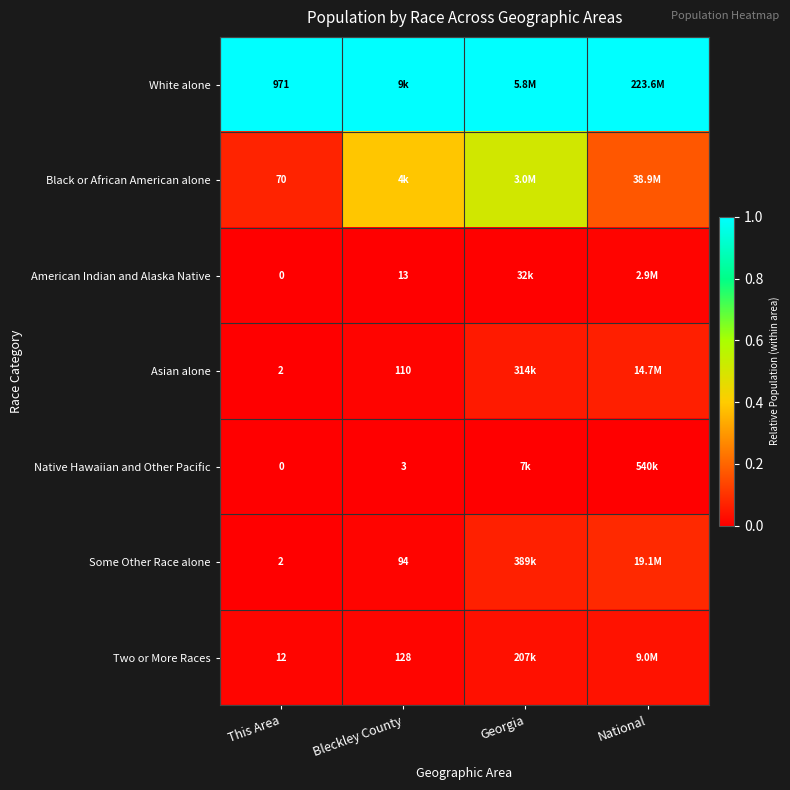

Is the value of Native Hawaiian and Other Pacific at Bleckley County greater than the value of Some Other Race alone at Bleckley County?

No